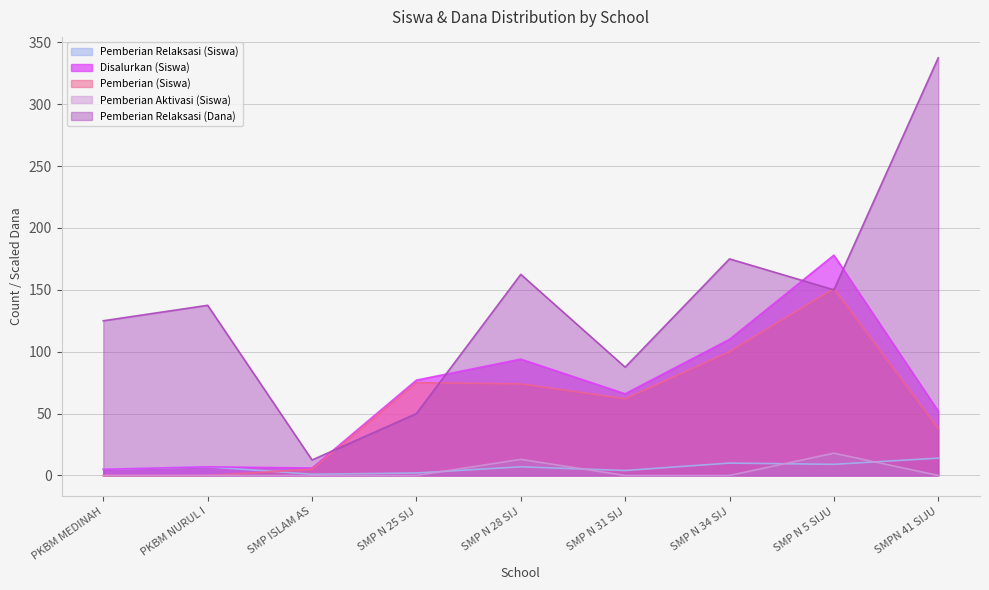

In Pemberian Aktivasi (Siswa), how many points are higher than both neighbors (excluding endpoints)?

2